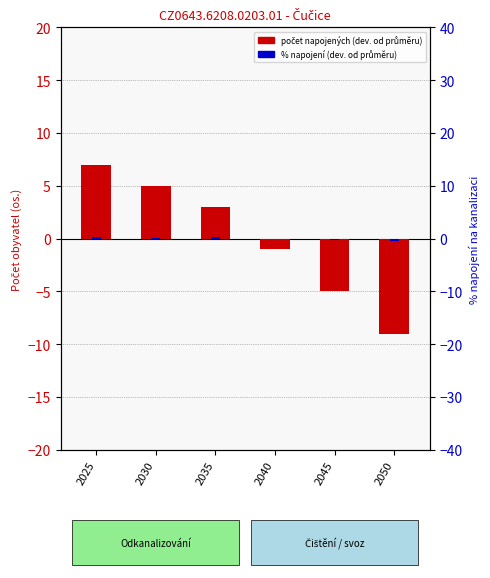

At which category is the sum across all series the highest?

2025